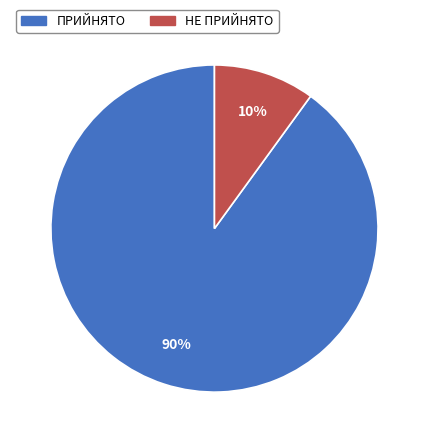

Which slice is the smallest?

НЕ ПРИЙНЯТО